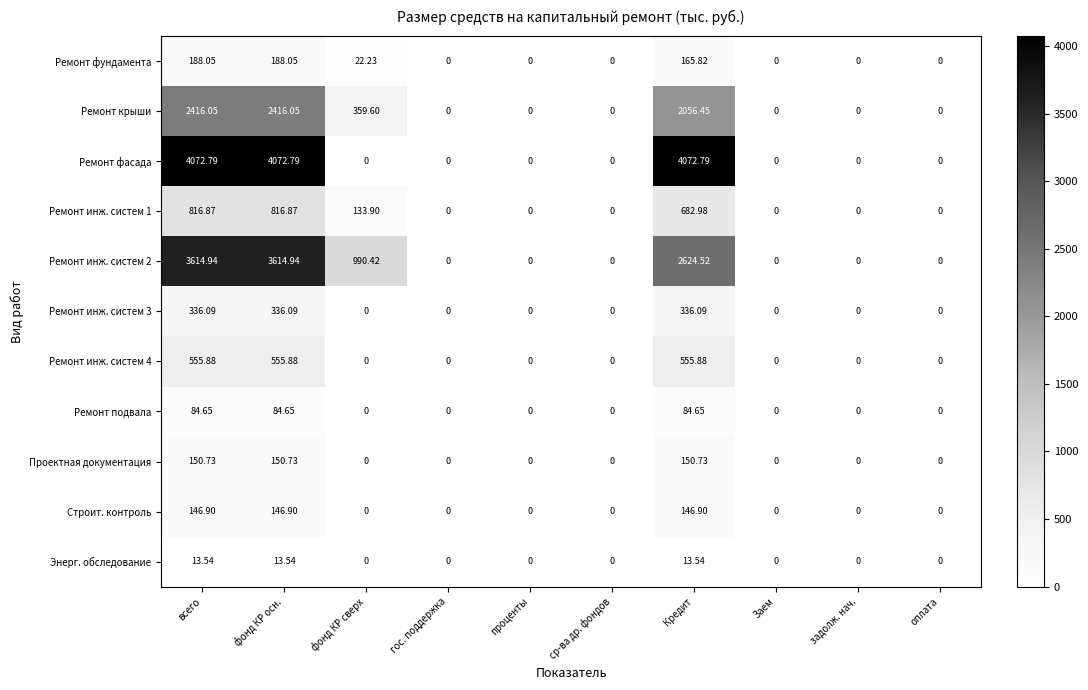

Which series changed the most between фонд КР осн. and задолж. нач.?

Ремонт фасада